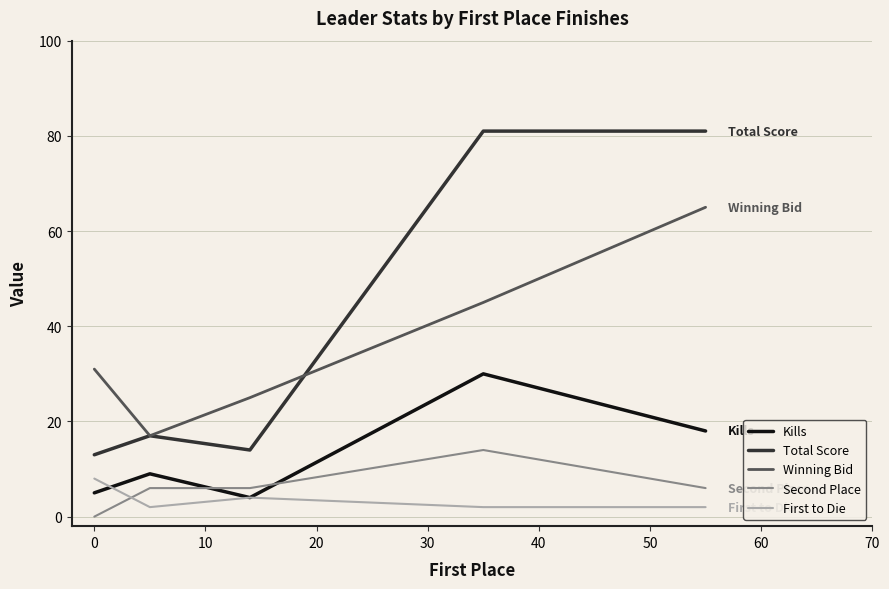

True or false: Winning Bid and First to Die intersect in this chart.

False